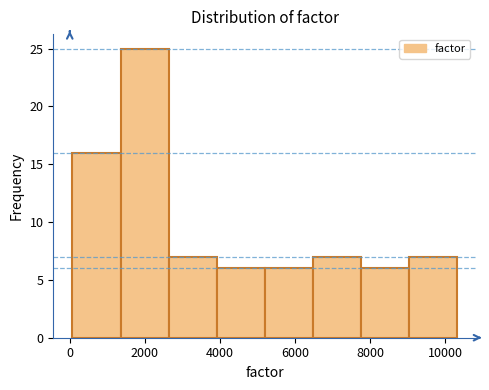

Over which range of the x-axis is the bar tallest?

1400 to 2600